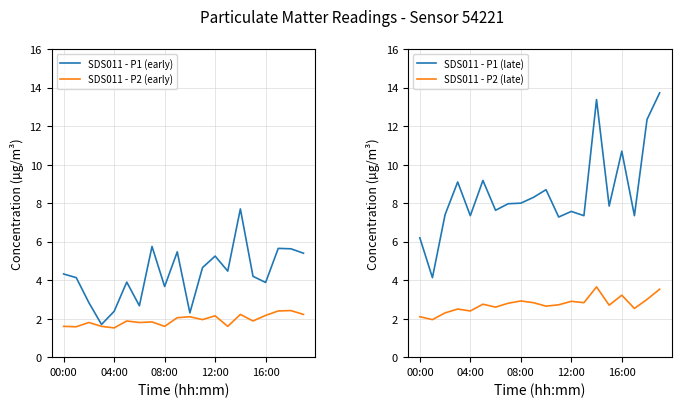

How many interior local peaks does the SDS011 - P2 (early) series have?

7